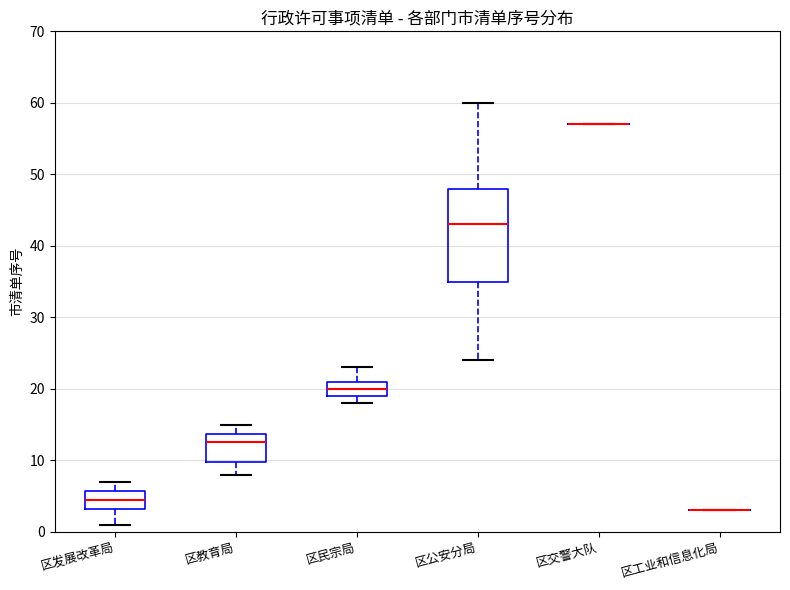

Where does the upper whisker of the box for 区民宗局 end on the y-axis? The values are not printed on the chart, so give them approximately, as read against the axis.

23